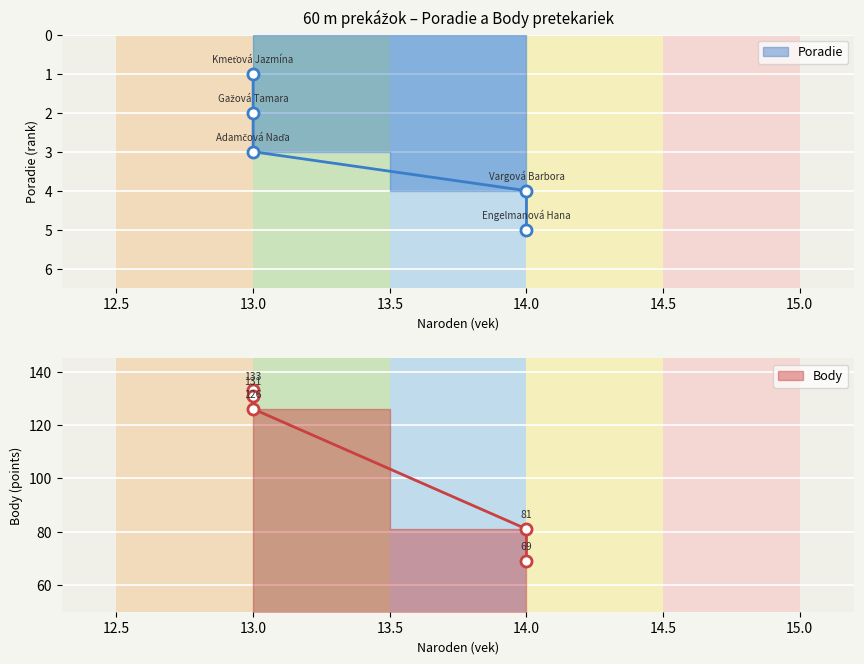

Which series has the largest range (max minus min)?

Body